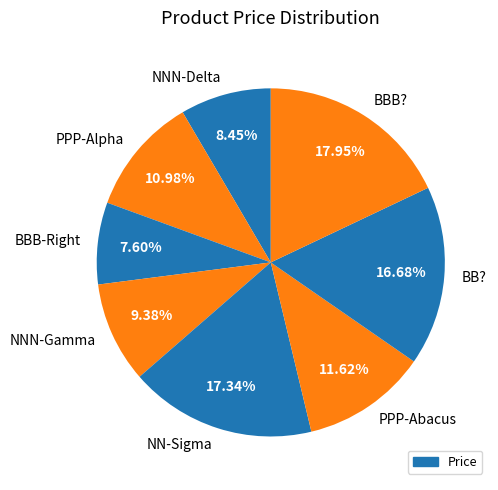

To the nearest percent, what is the average slice percentage?

12%